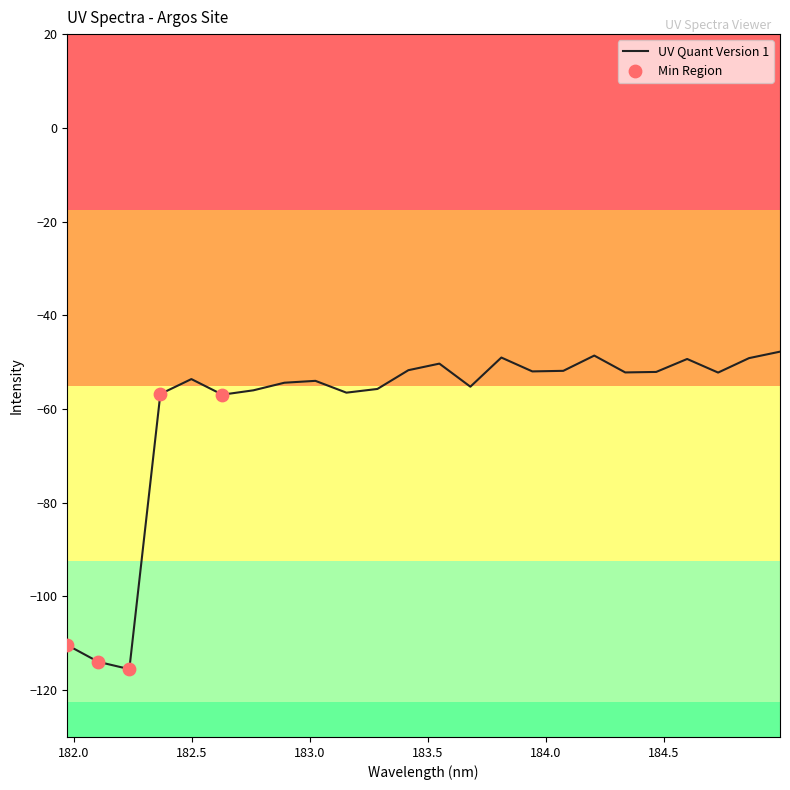

What is the difference between the maximum and minimum values?

67.8